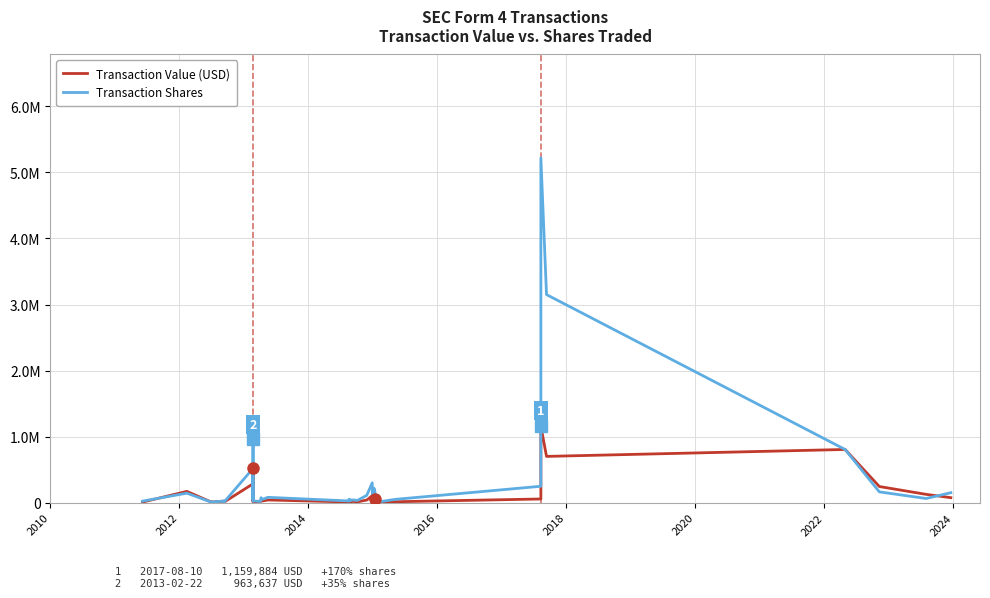

True or false: Transaction Value (USD) has a value of 24047 at 19.

False